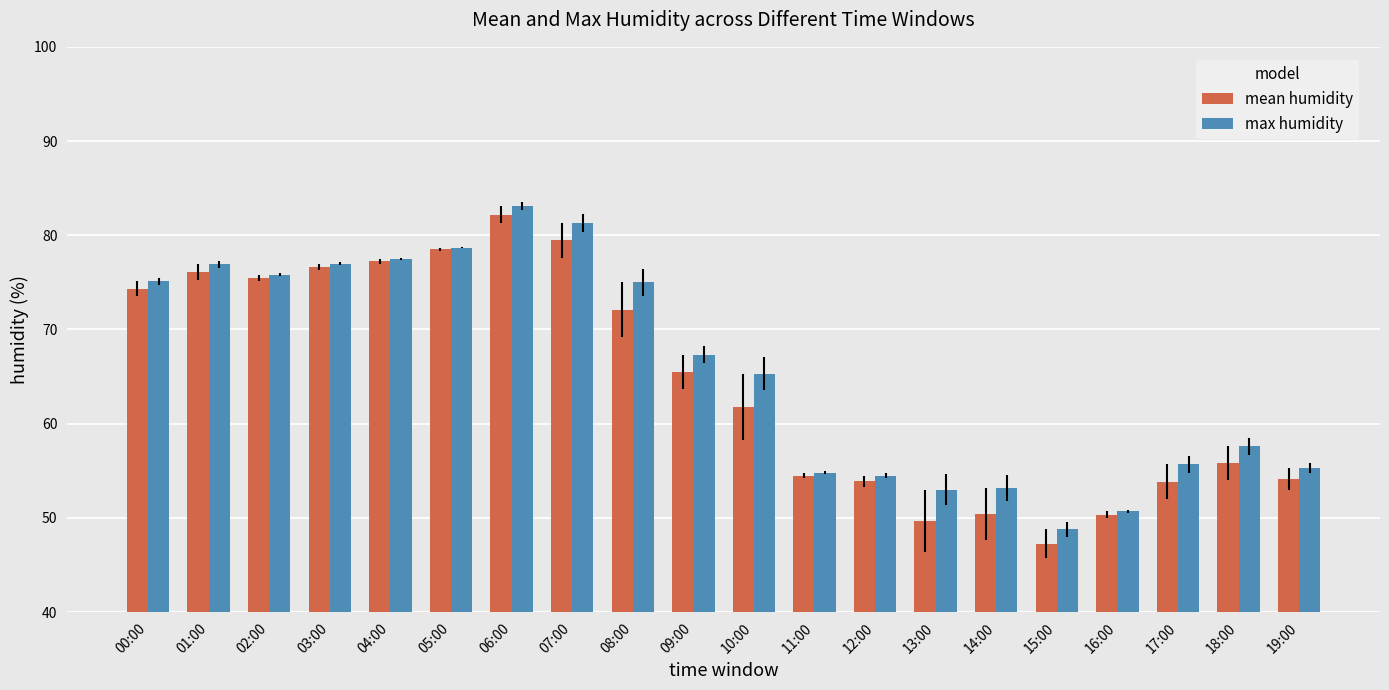

What are all the series names shown in the legend?

mean humidity, max humidity